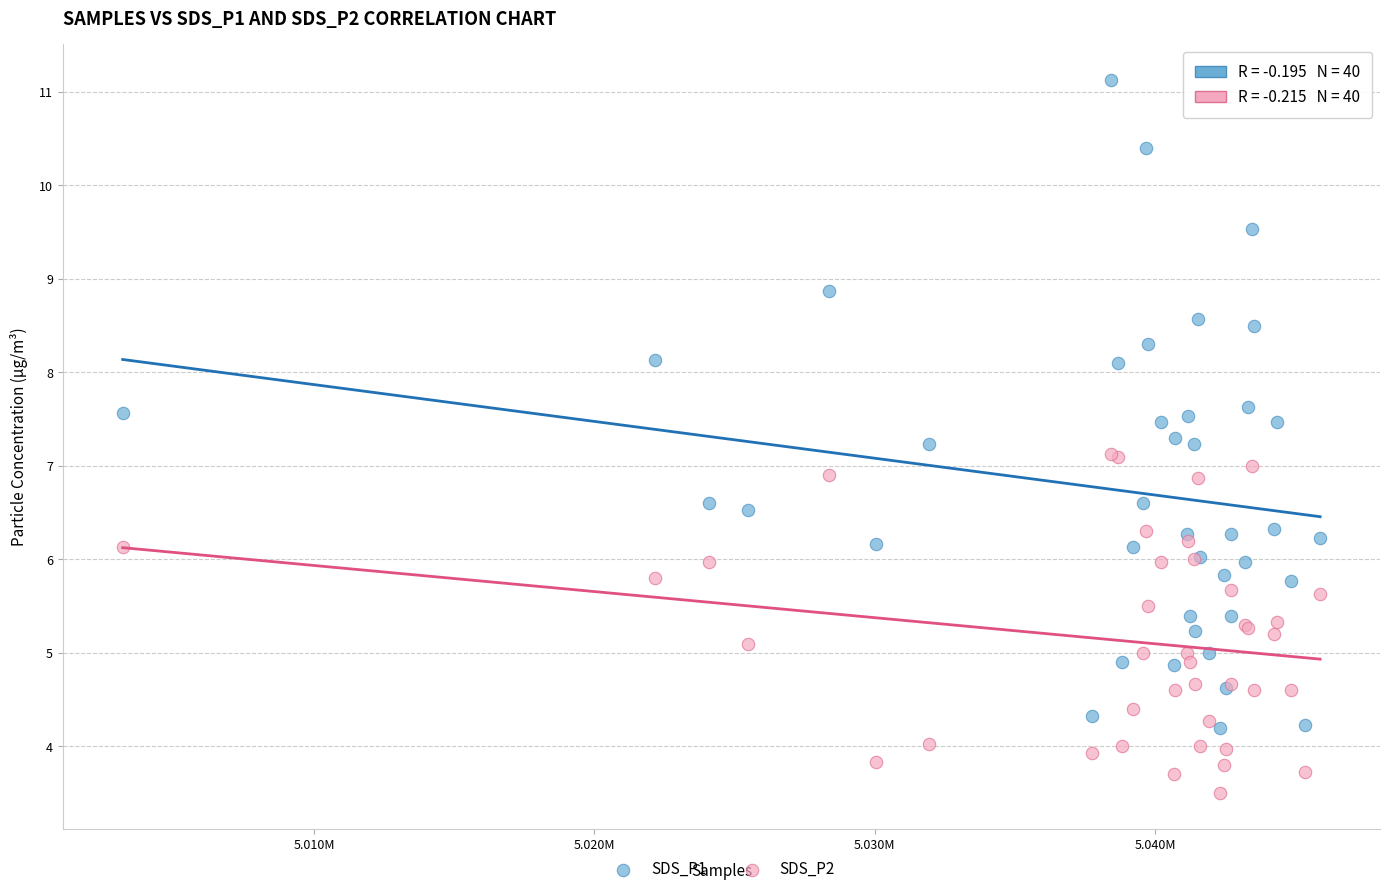

Which series has the widest spread of Y values?

SDS_P1